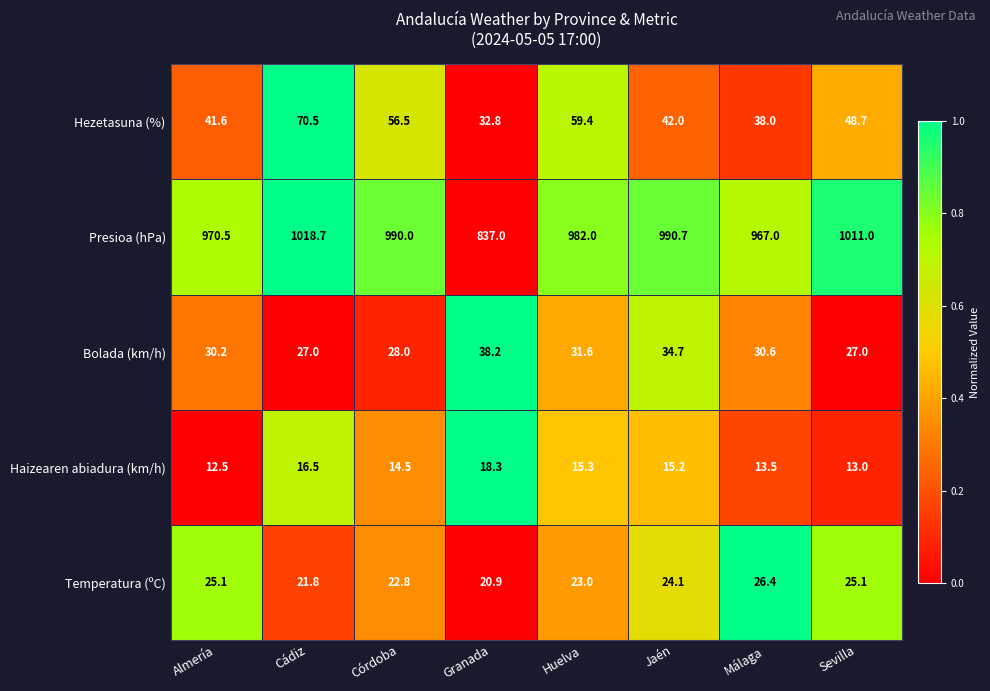

What is the approximate value of Temperatura (ºC) at Huelva?

23.0